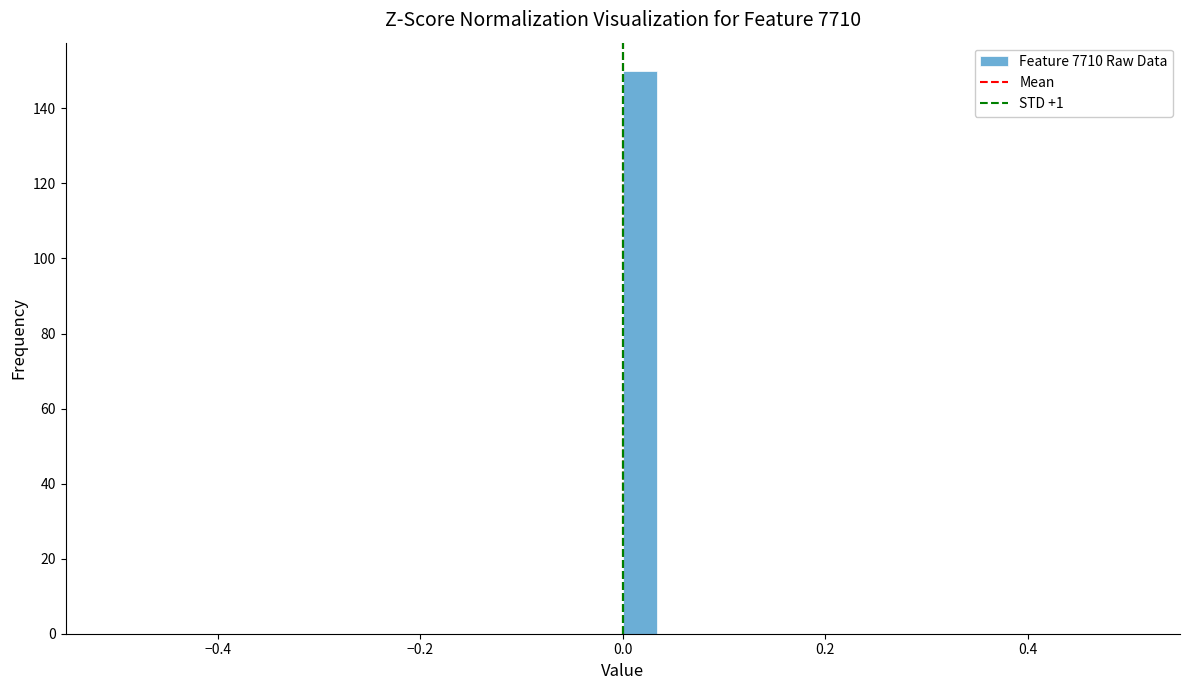

Around what value on the x-axis is the tallest bar? Give the approximate position of its centre, as read against the axis.

0.02